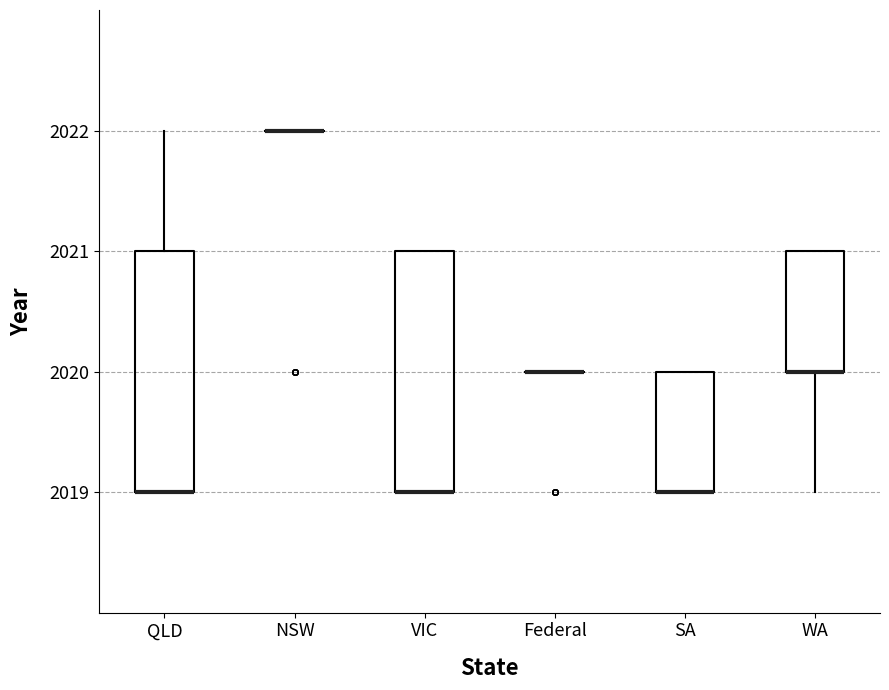

Where is the upper edge of the box for SA on the y-axis? The values are not printed on the chart, so give them approximately, as read against the axis.

2020